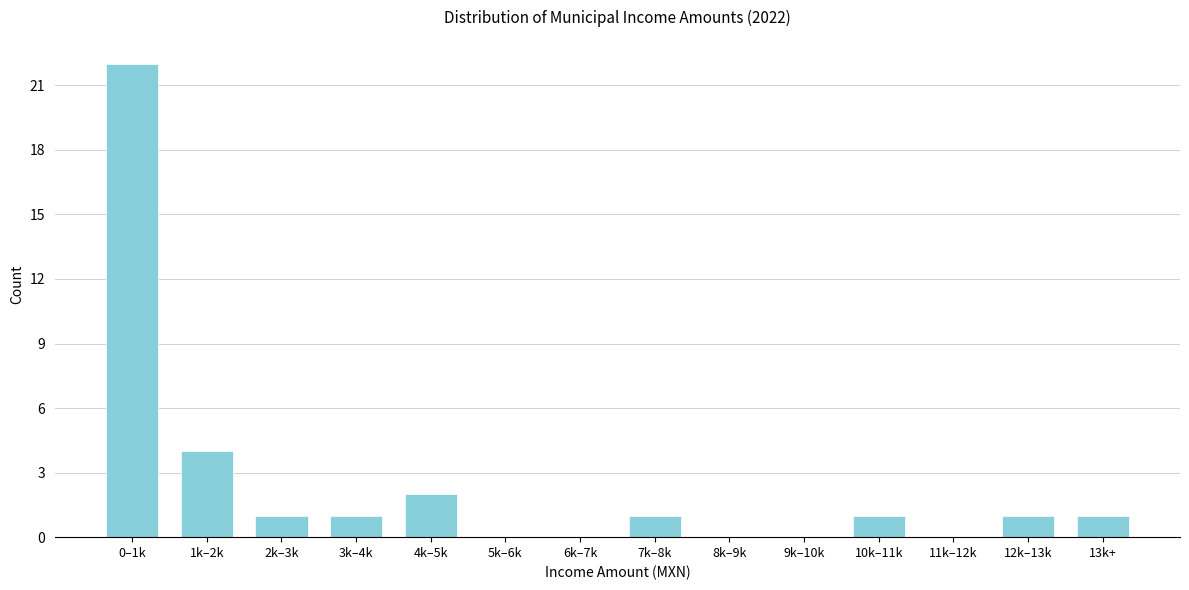

Reading left to right, transcribe all the data shown in this chart.

0–1k=22	1k–2k=4	2k–3k=1	3k–4k=1	4k–5k=2	5k–6k=0	6k–7k=0	7k–8k=1	8k–9k=0	9k–10k=0	10k–11k=1	11k–12k=0	12k–13k=1	13k+=1